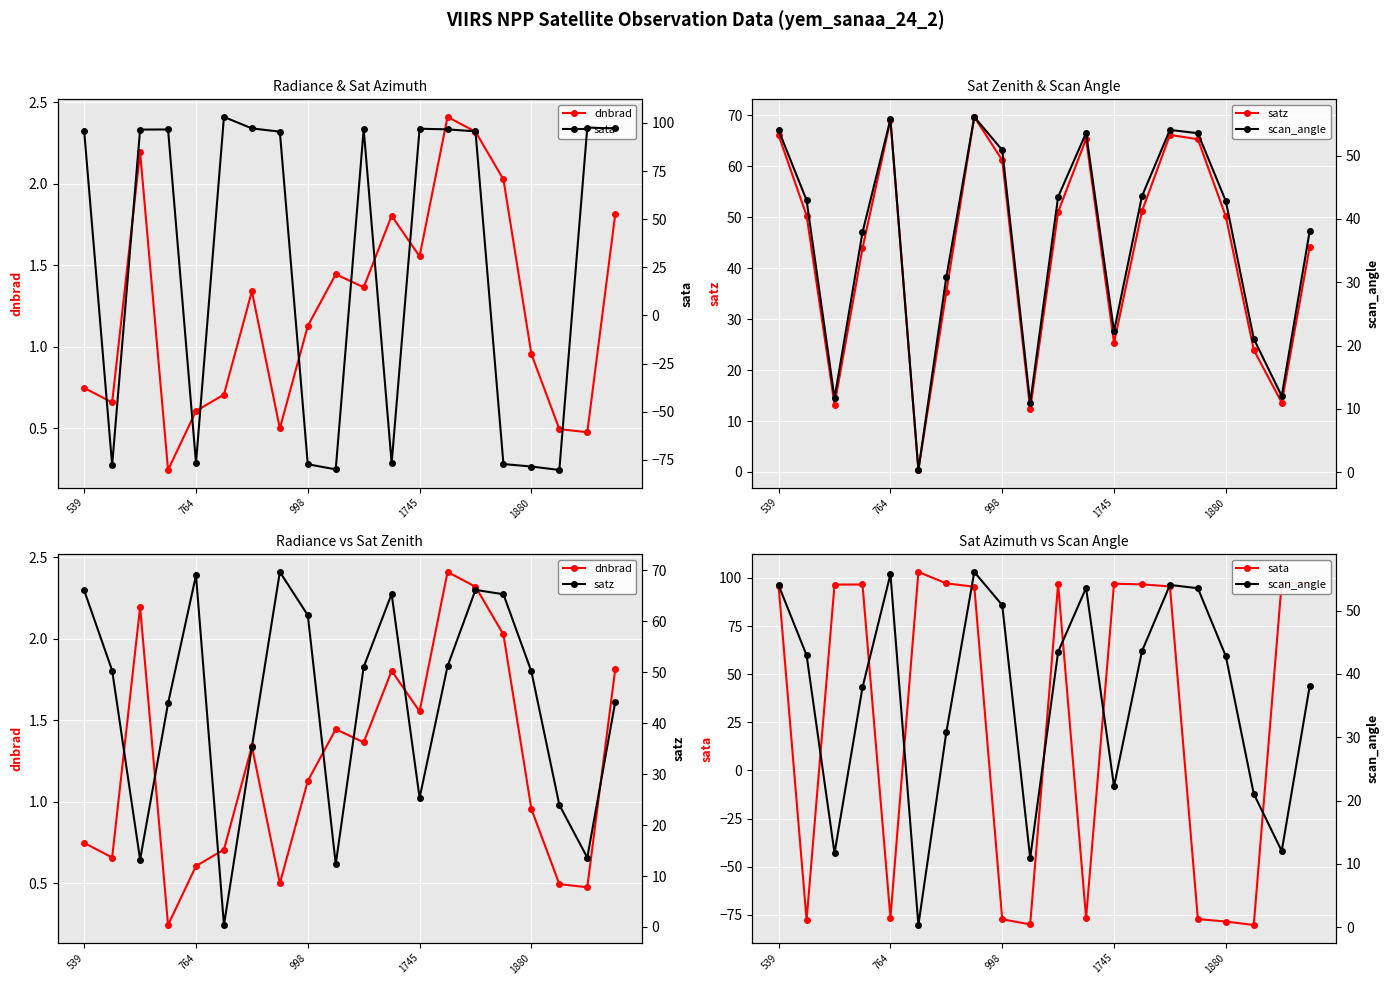

In satz, how many points are higher than both neighbors (excluding endpoints)?

4